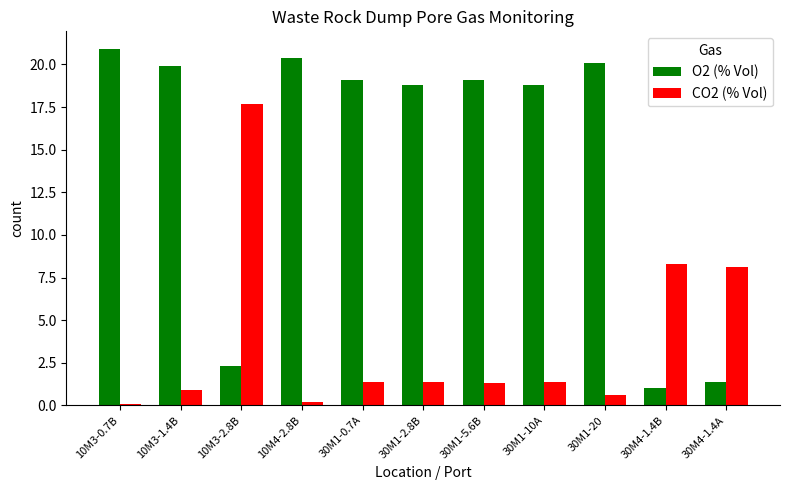

Which series changed the most between 10M4-2.8B and 30M1-10A?

O2 (% Vol)